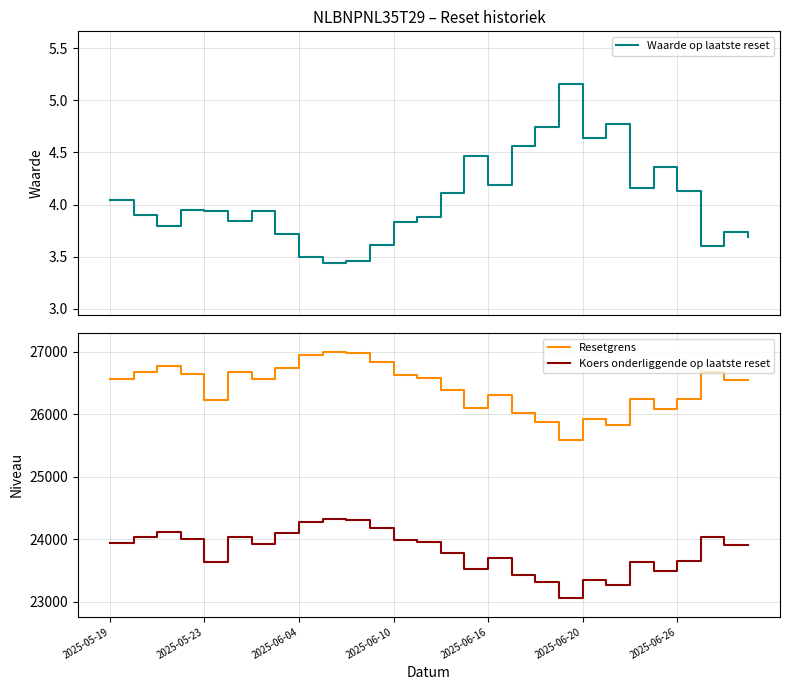

Between 14 and 2025-05-19, which is larger?

14